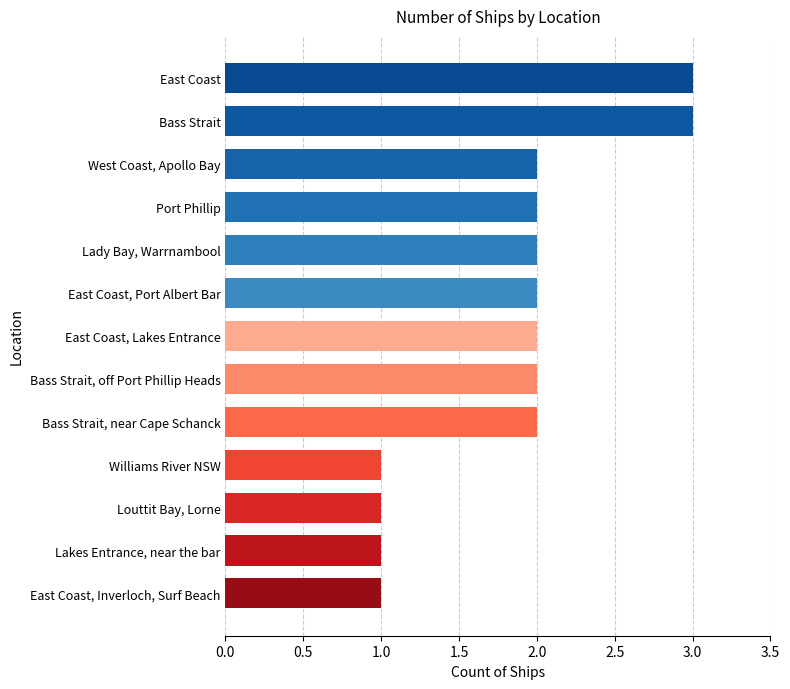

What value does the data have at Bass Strait?

3